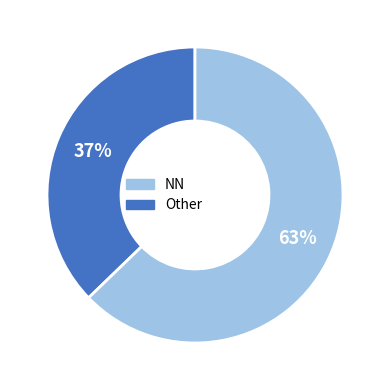

Does any single category account for the majority?

Yes